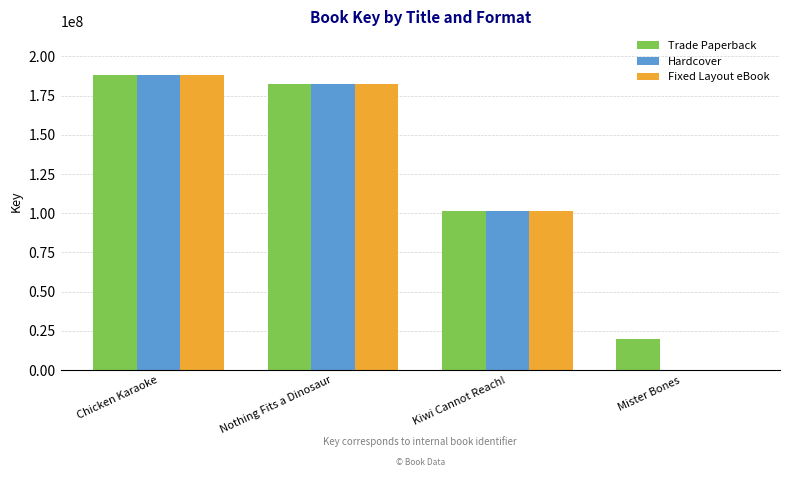

At which category is the sum across all series the highest?

Chicken Karaoke